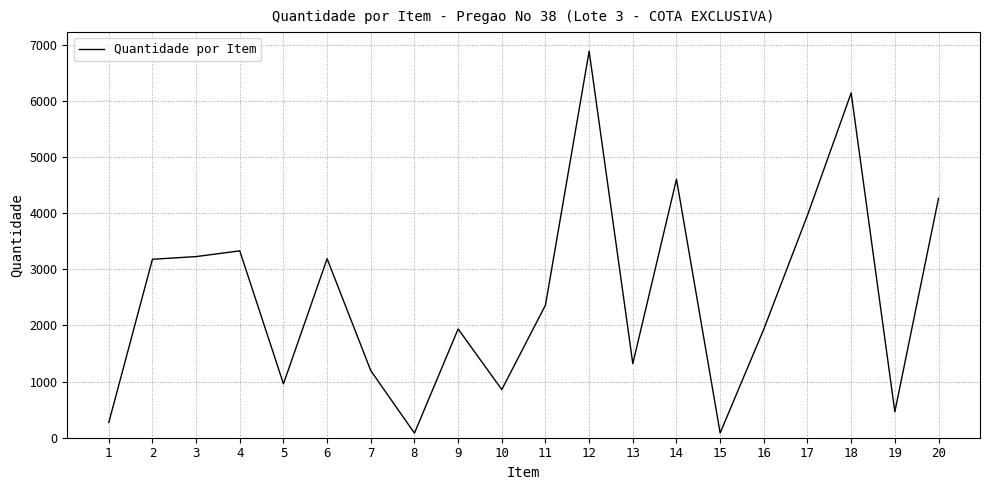

What is the difference between the maximum and minimum values?

6806